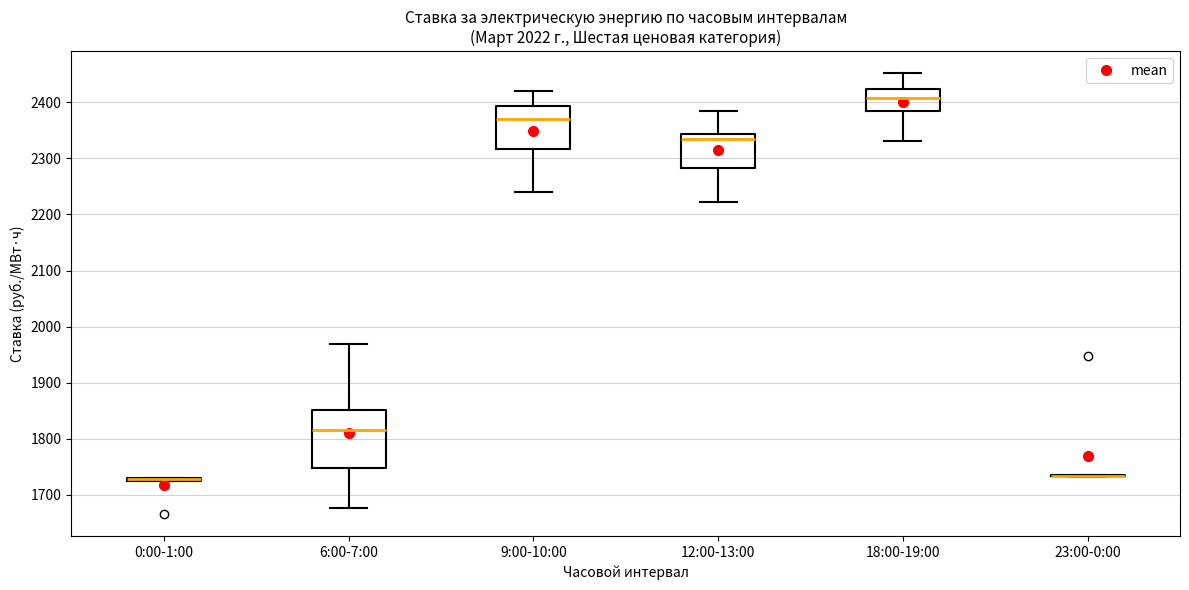

Where does the lower whisker of the box for 9:00-10:00 end on the y-axis? The values are not printed on the chart, so give them approximately, as read against the axis.

2240